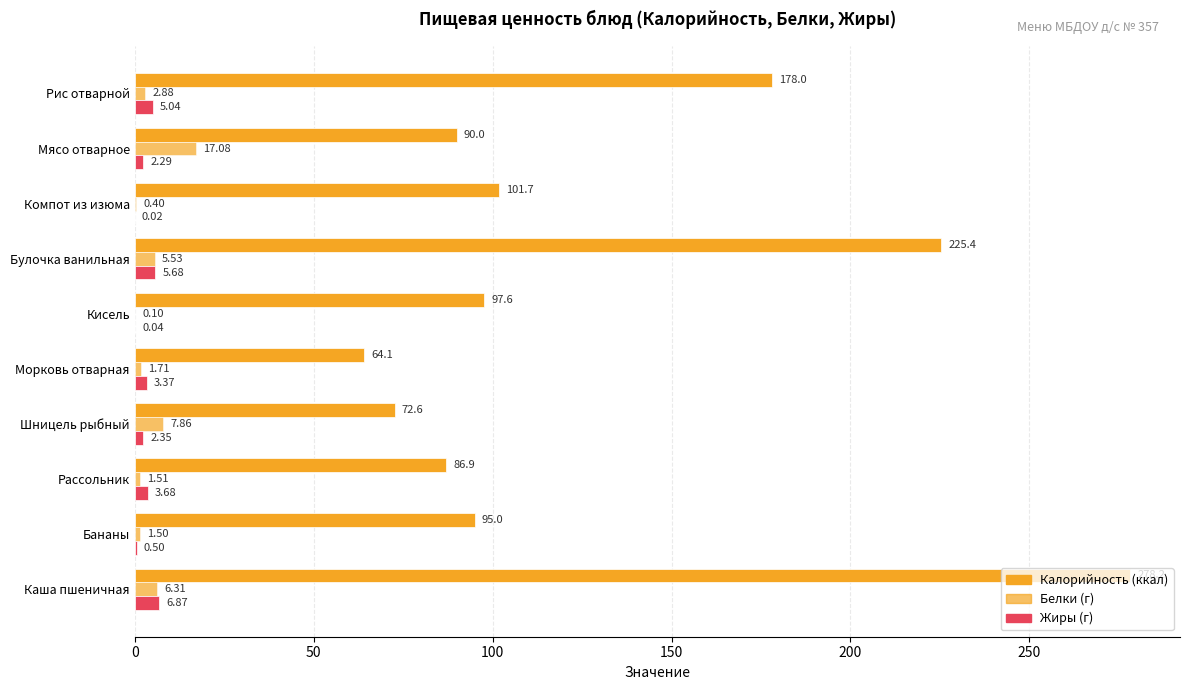

How many data points does each series have?

10